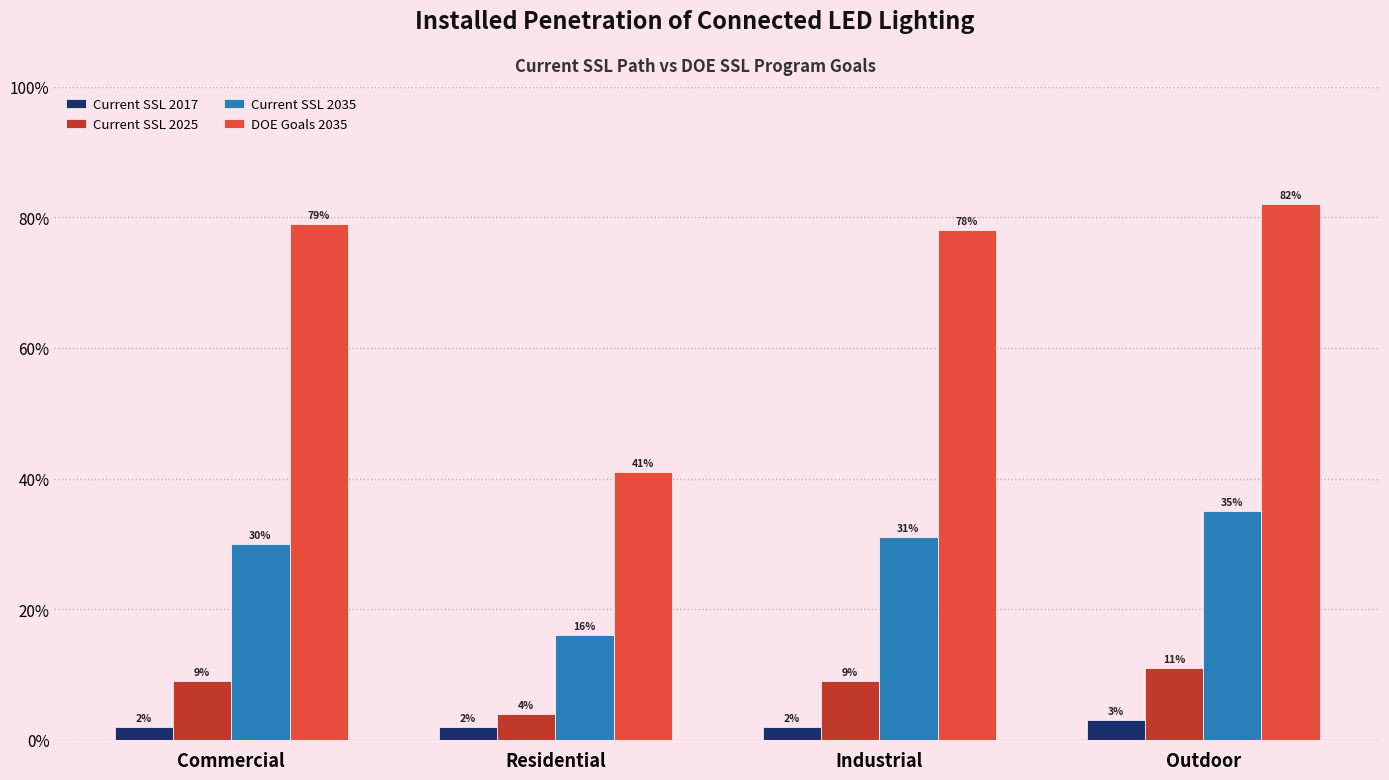

Does the chart contain any negative values?

No